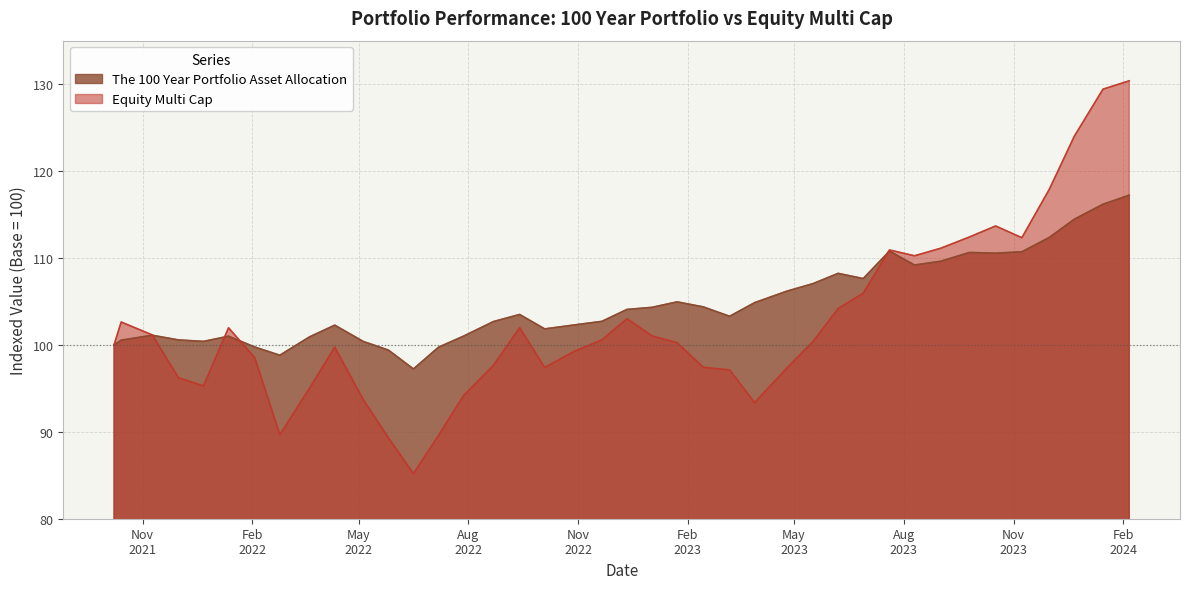

At which category is the sum across all series the highest?

2024-02-06